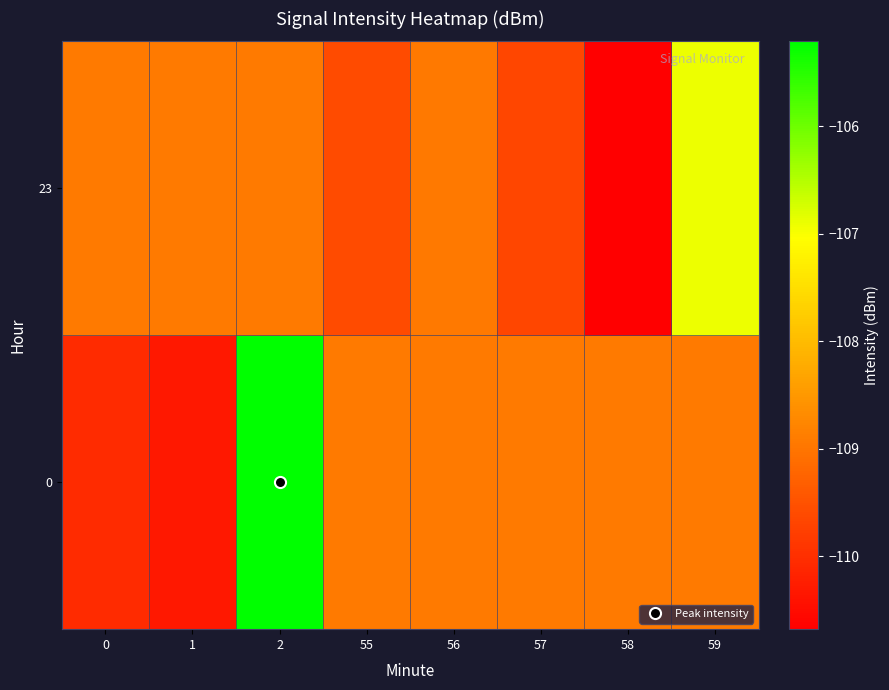

What is the total value across all series at 56?

-217.9